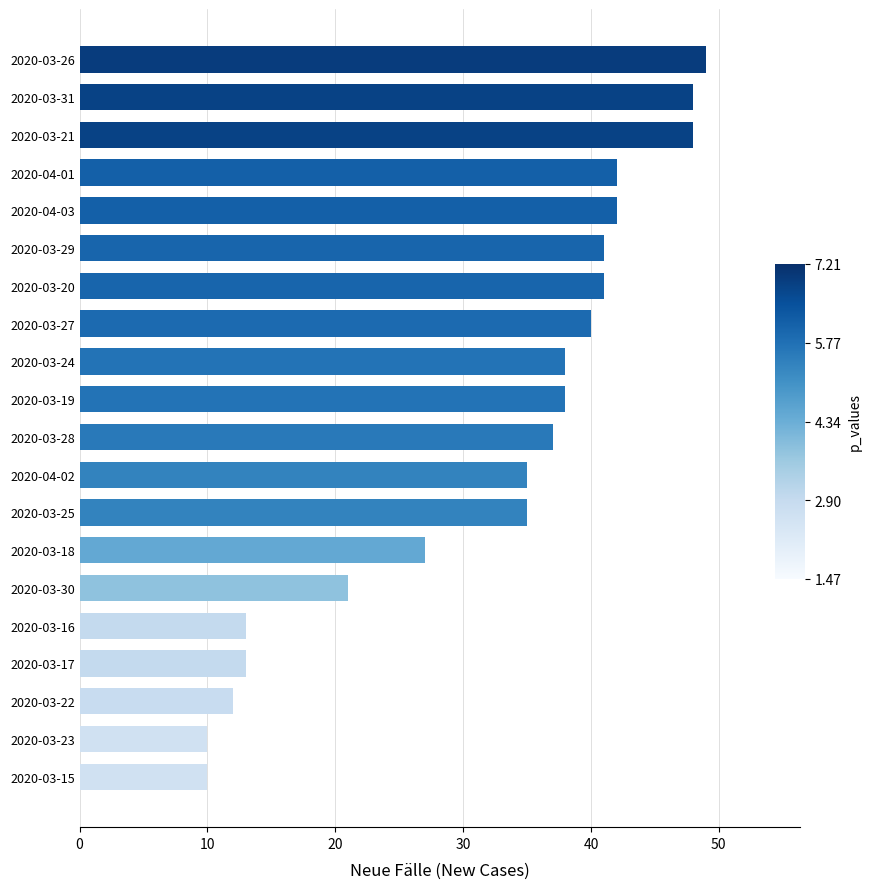

At which label is the value closest to 29?

2020-03-18